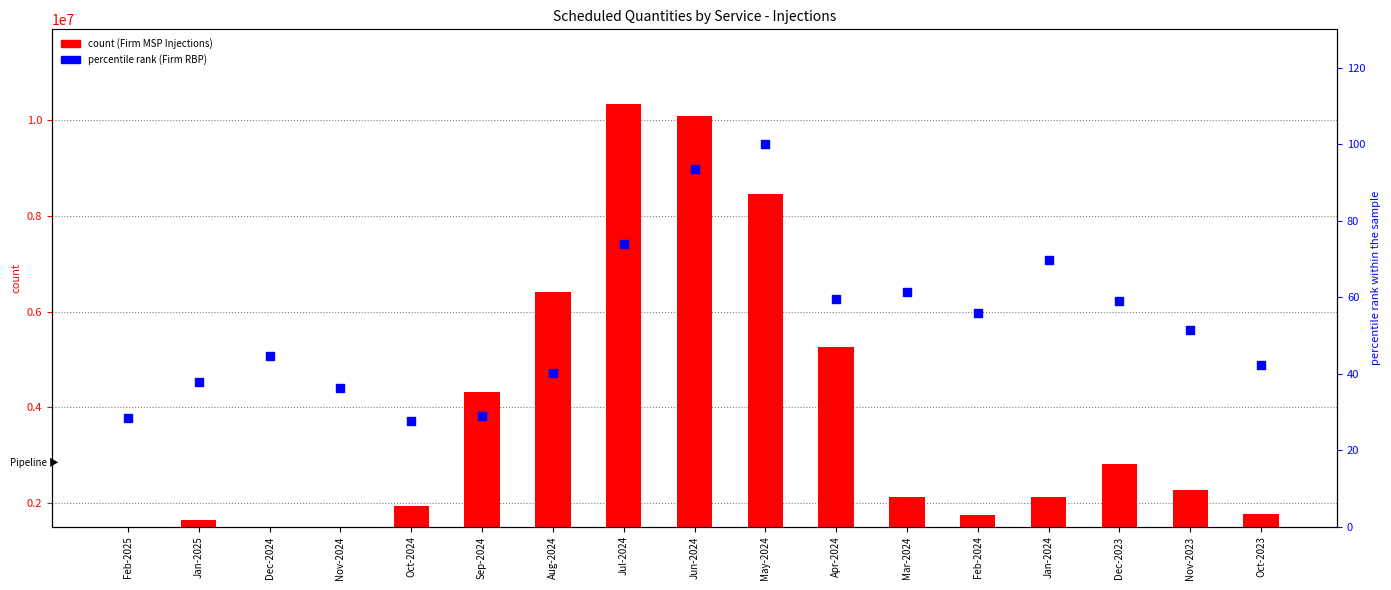

Which series has the largest Y range (max minus min)?

Firm (MSP) count